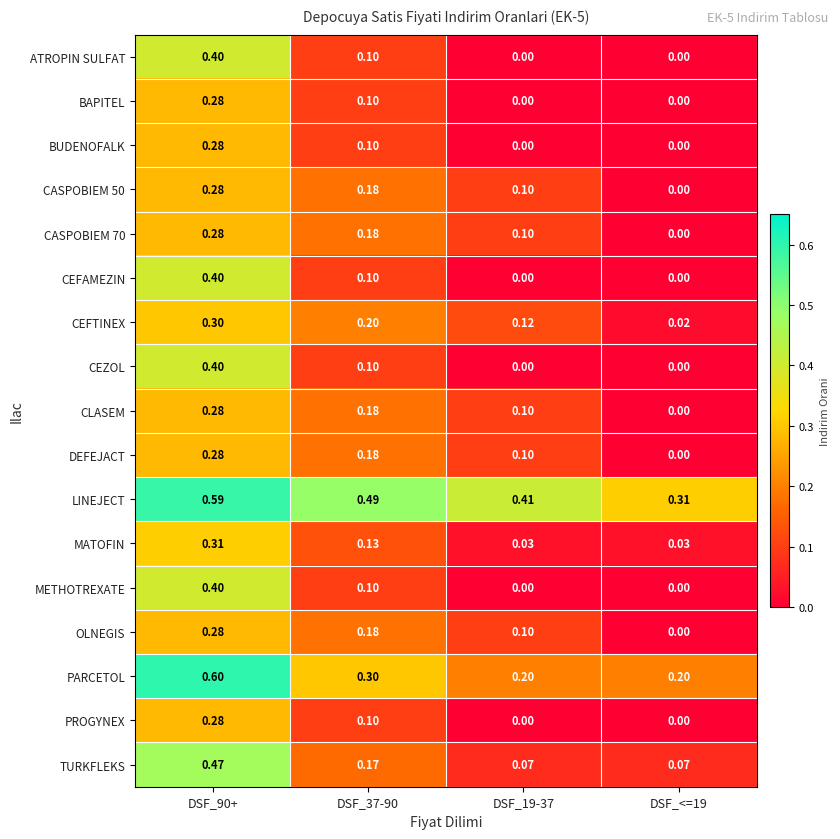

What is the total value across all series at DSF_<=19?

0.6